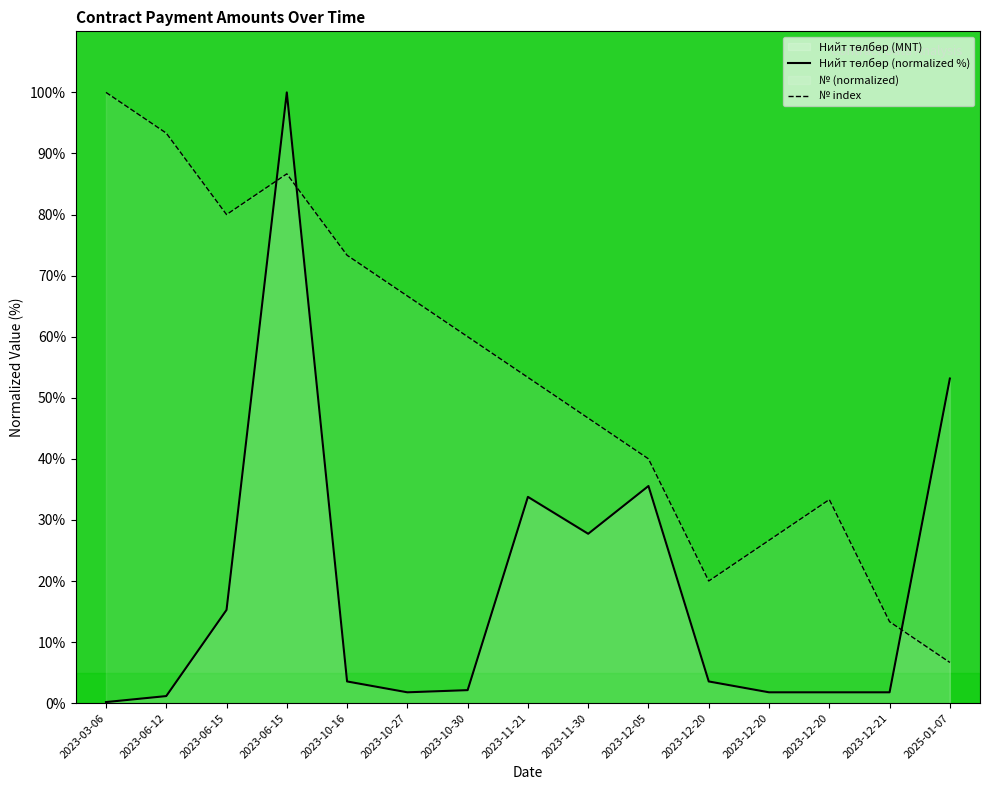

List the labels in order of value, smallest first.

2023-03-06, 2023-06-12, 2023-10-16, 2023-06-15, 2023-06-15, 2023-10-27, 2023-10-30, 2023-11-21, 2023-11-30, 2023-12-05, 2023-12-20, 2023-12-20, 2023-12-20, 2023-12-21, 2025-01-07